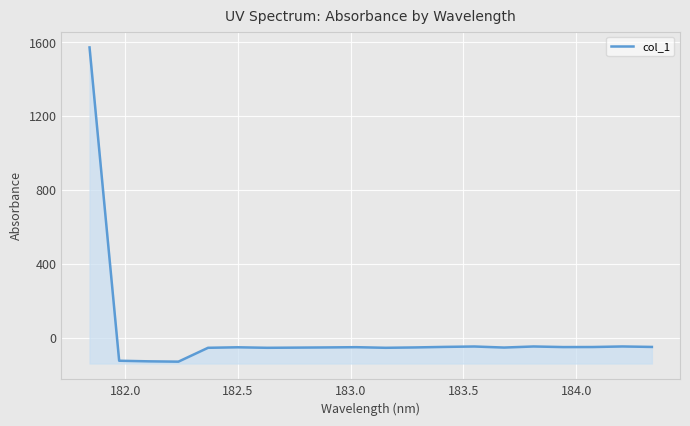

What is the smallest value displayed?

-129.6